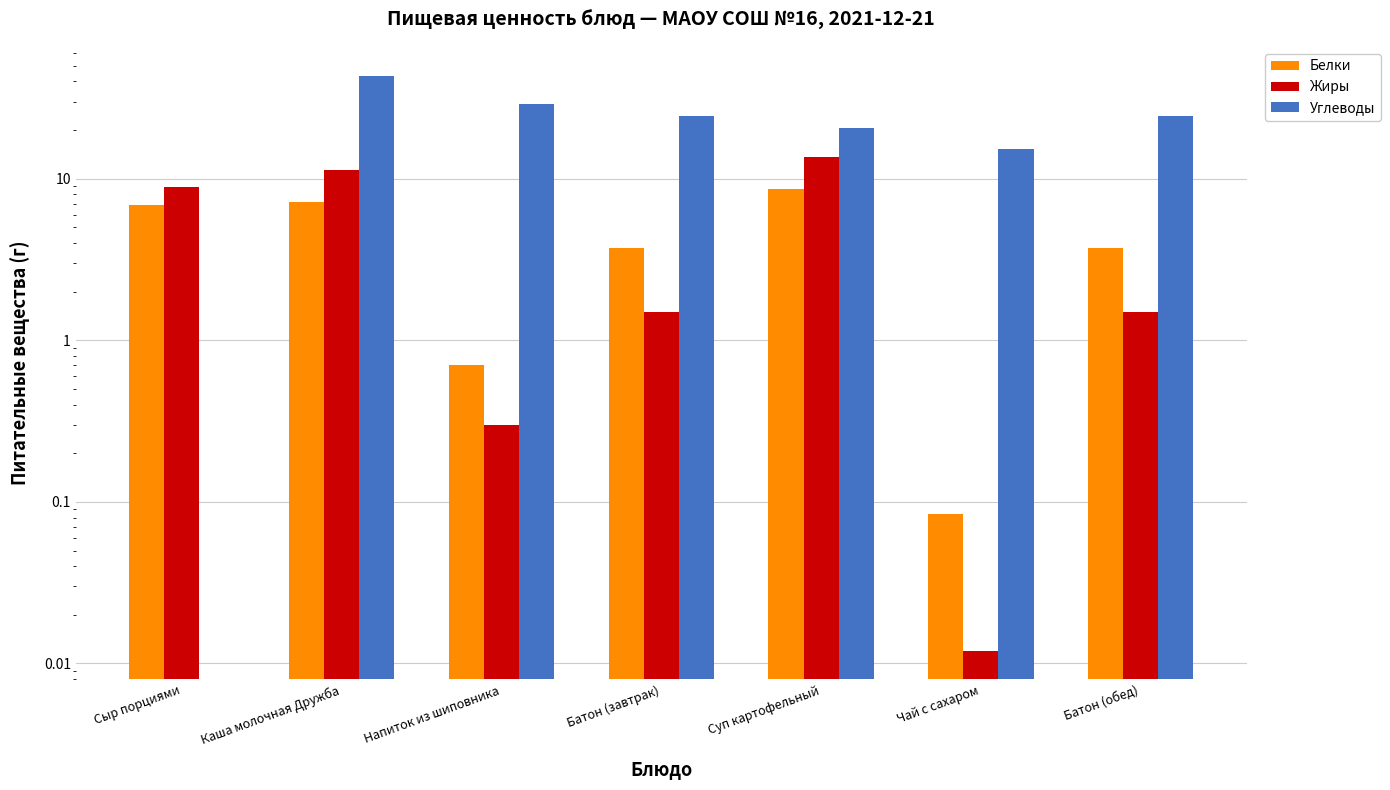

What is the minimum value for Белки?

0.1